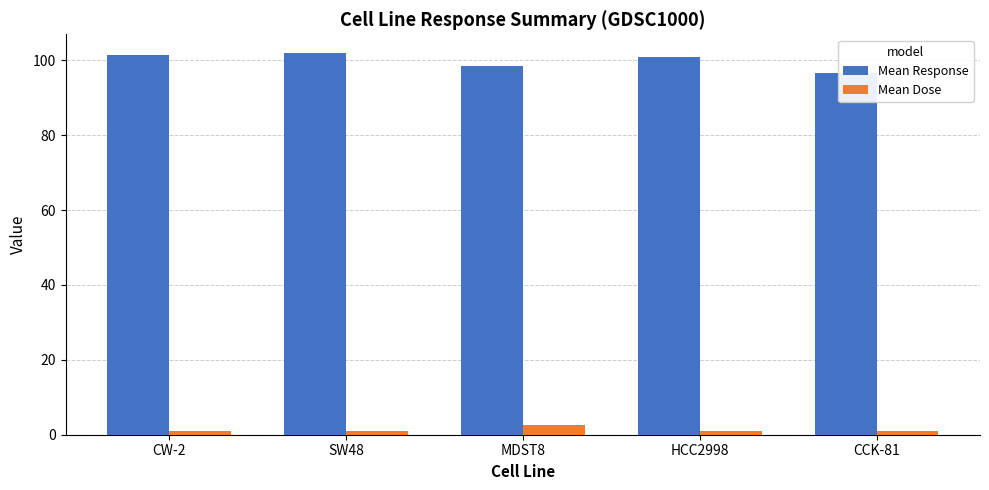

At which category does the chart reach its peak across all series?

SW48